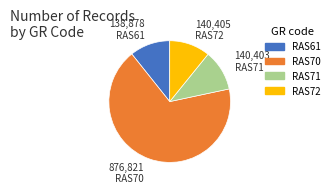

Which slice is the largest?

RAS70